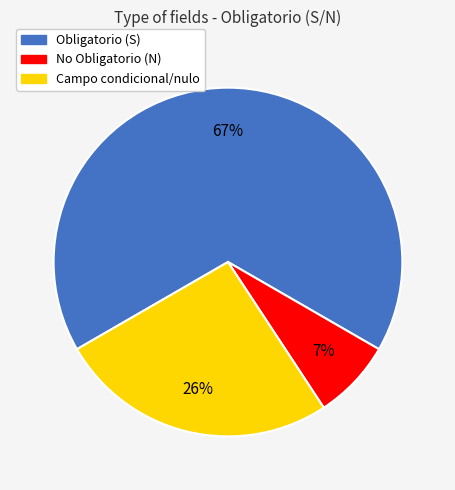

How many segments does this pie chart have?

3